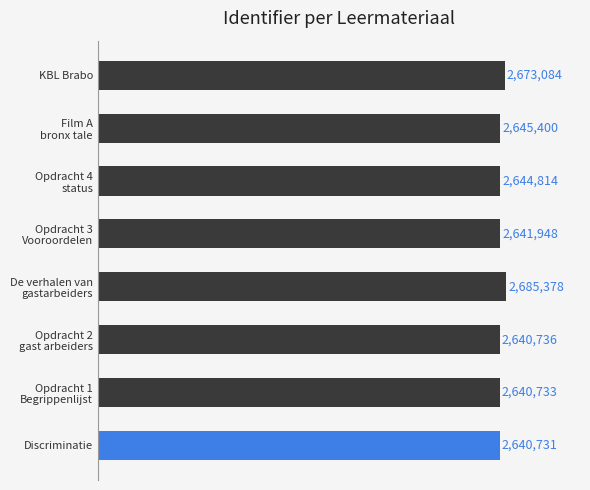

Which label corresponds to the largest value in the chart?

De verhalen van
gastarbeiders